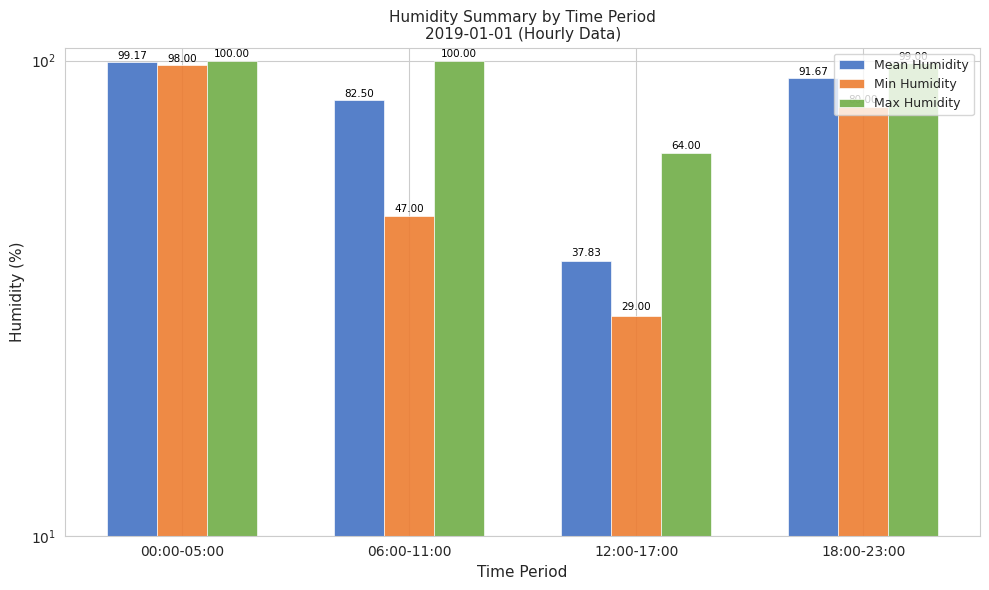

True or false: Max Humidity has a value of 99.0 at 18:00-23:00.

True